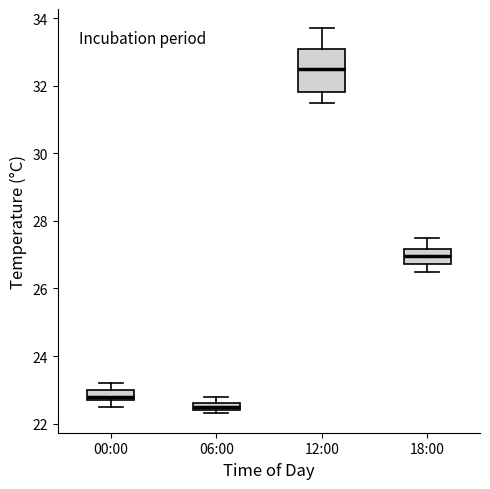

Where is the lower edge of the box for 18:00 on the y-axis? The values are not printed on the chart, so give them approximately, as read against the axis.

26.8